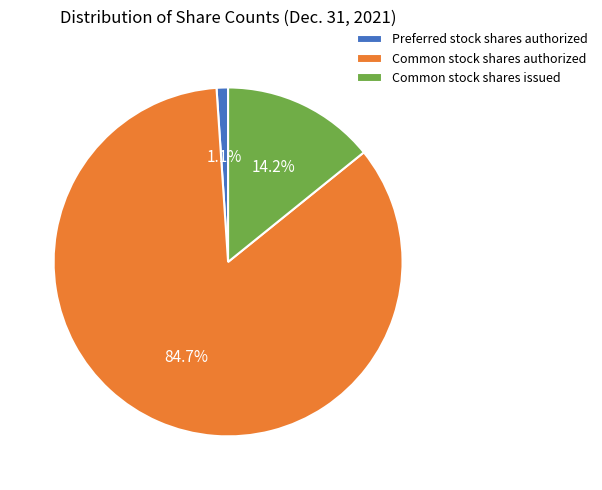

Is it true that Common stock shares issued is 21% of the pie?

False